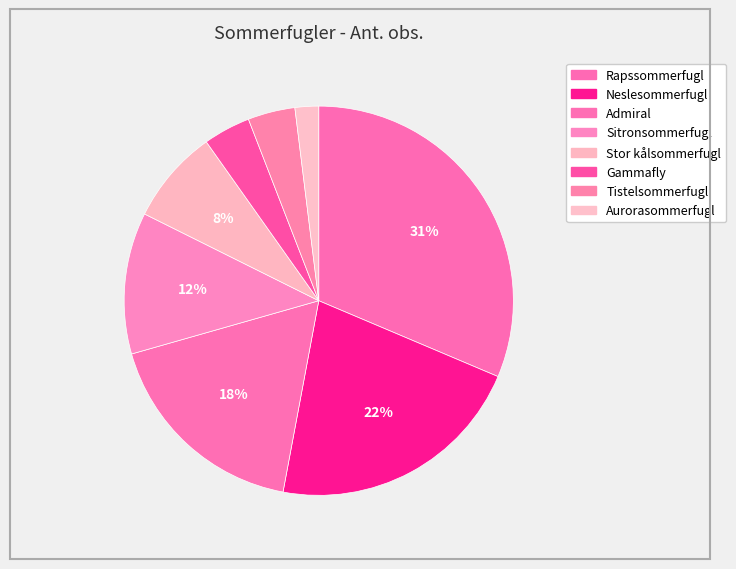

What is the total percentage of Tistelsommerfugl and Admiral?

21.6%